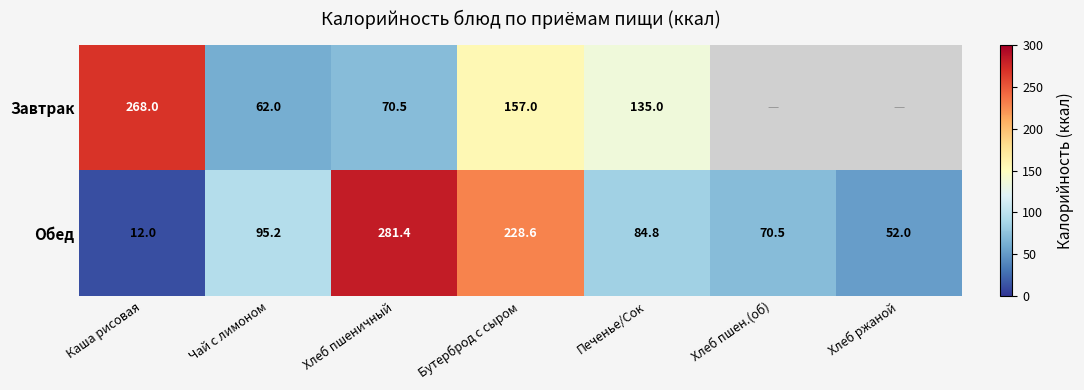

At which label is Обед closest to 146?

Чай с лимоном